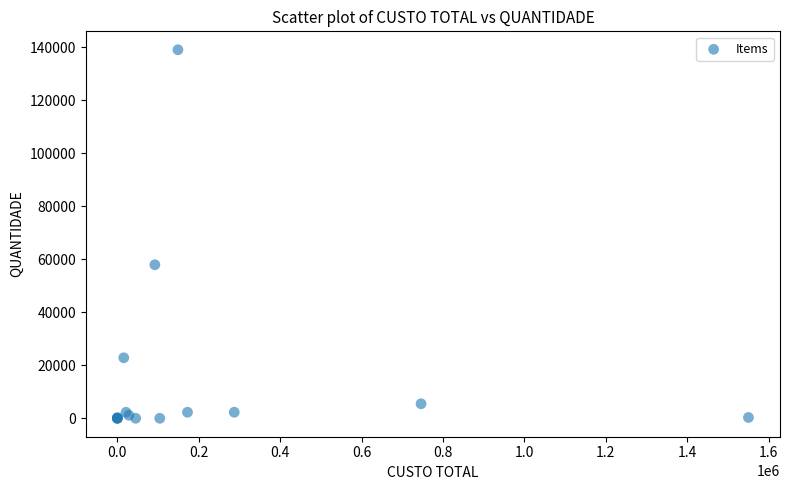

What Y value in the scatter plot is closest to 69546?

57955.8